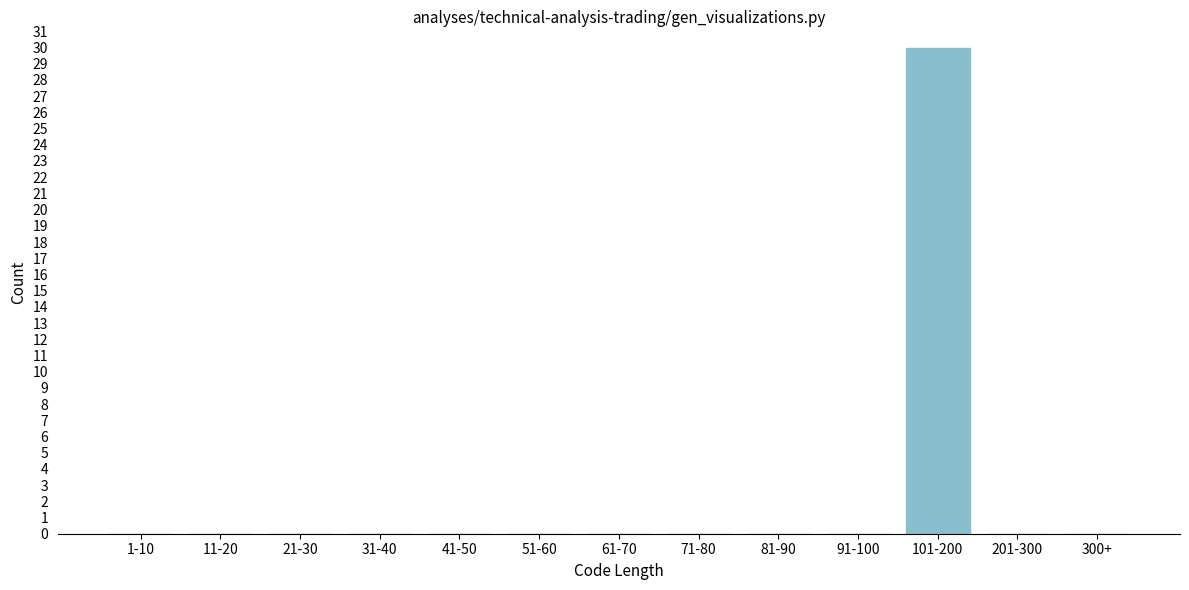

Reading left to right, list all the values displayed in this chart.

1-10=0	11-20=0	21-30=0	31-40=0	41-50=0	51-60=0	61-70=0	71-80=0	81-90=0	91-100=0	101-200=30	201-300=0	300+=0